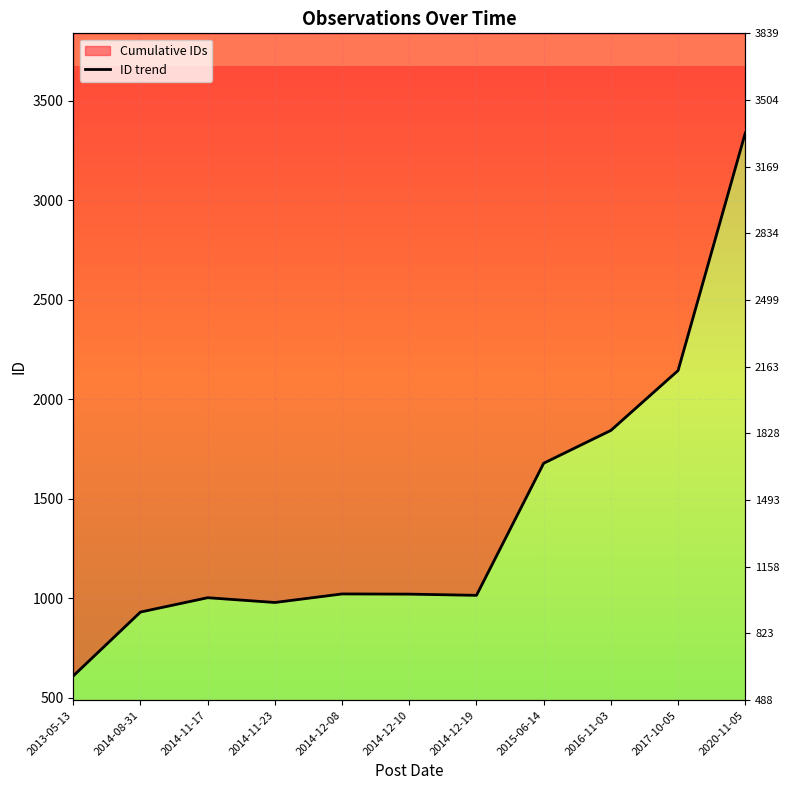

List the labels in order of value, largest first.

2020-11-05, 2017-10-05, 2016-11-03, 2015-06-14, 2014-12-08, 2014-12-10, 2014-12-19, 2014-11-17, 2014-11-23, 2014-08-31, 2013-05-13